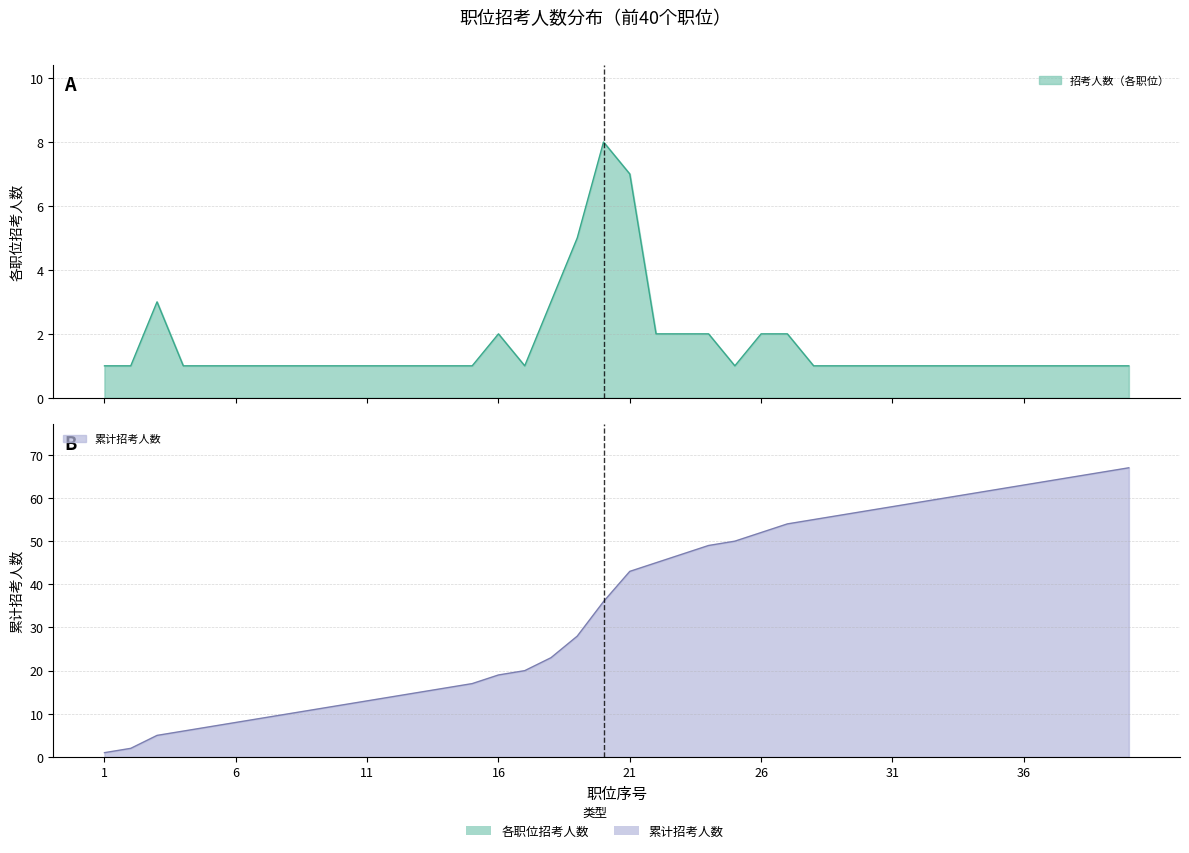

At 32, list the series in order from smallest to largest.

招考人数, 招考人数_累计